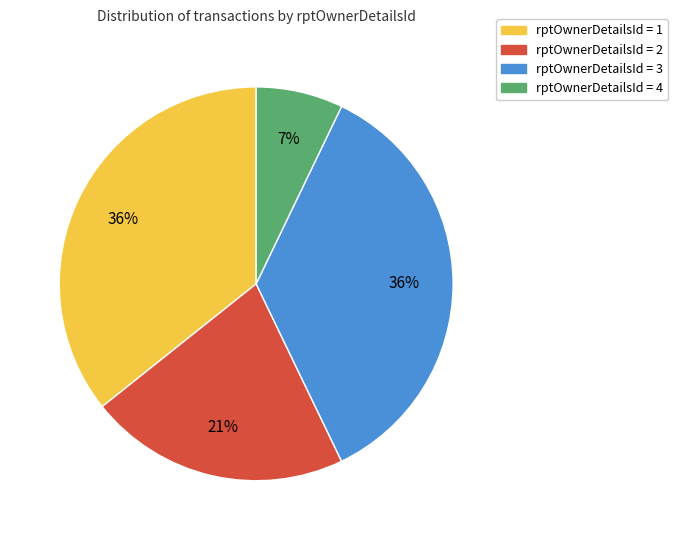

To the nearest percent, what is the average slice percentage?

25%